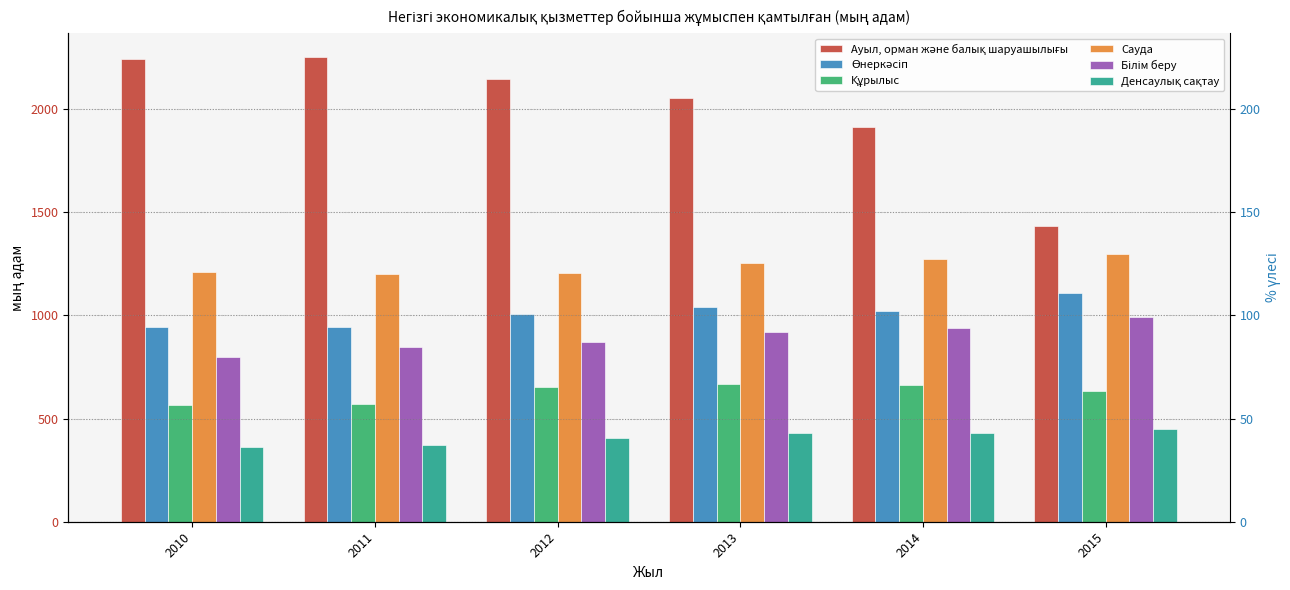

How many bars are there in total?

36